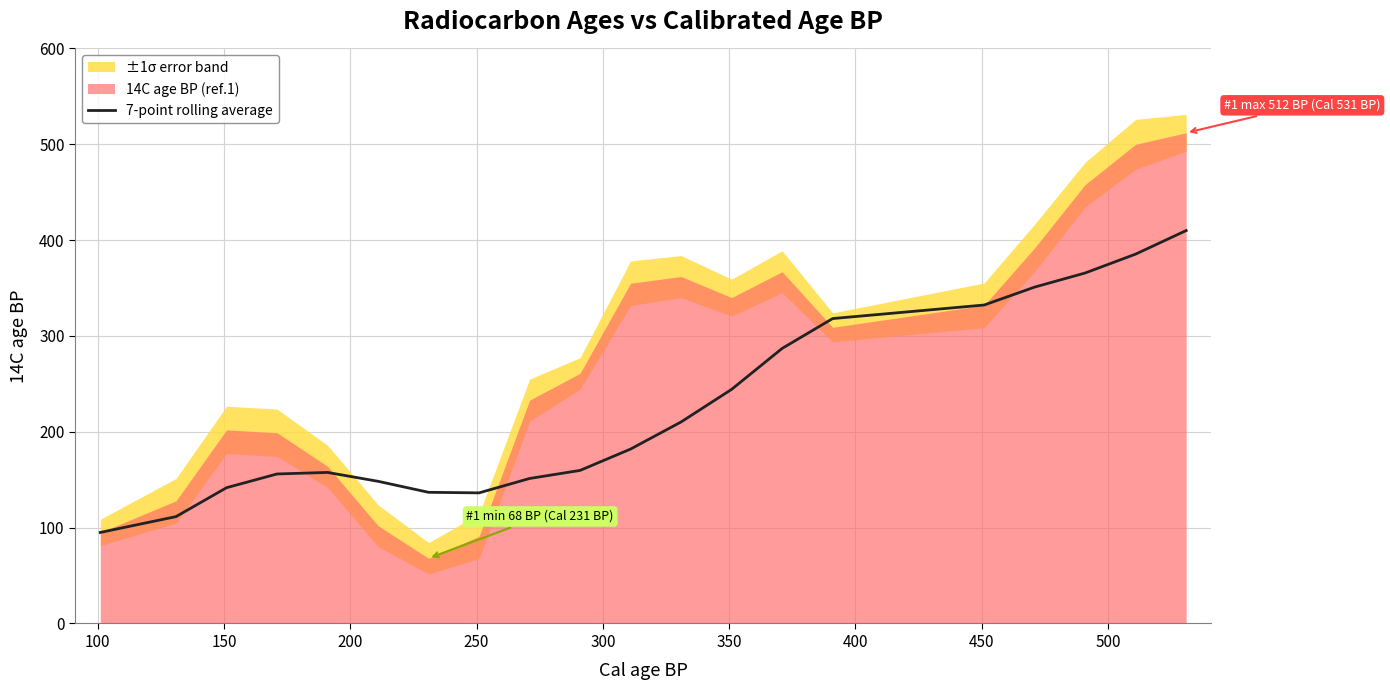

How many data points does each series have?

20